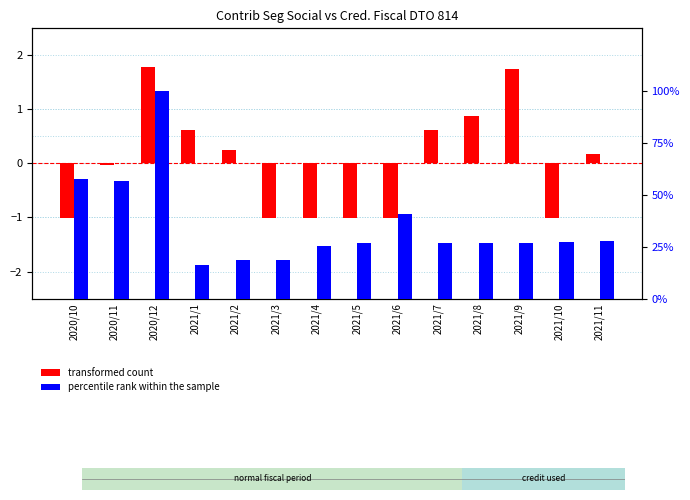

Is it true that transformed count equals -1.0 at 2021/10?

True